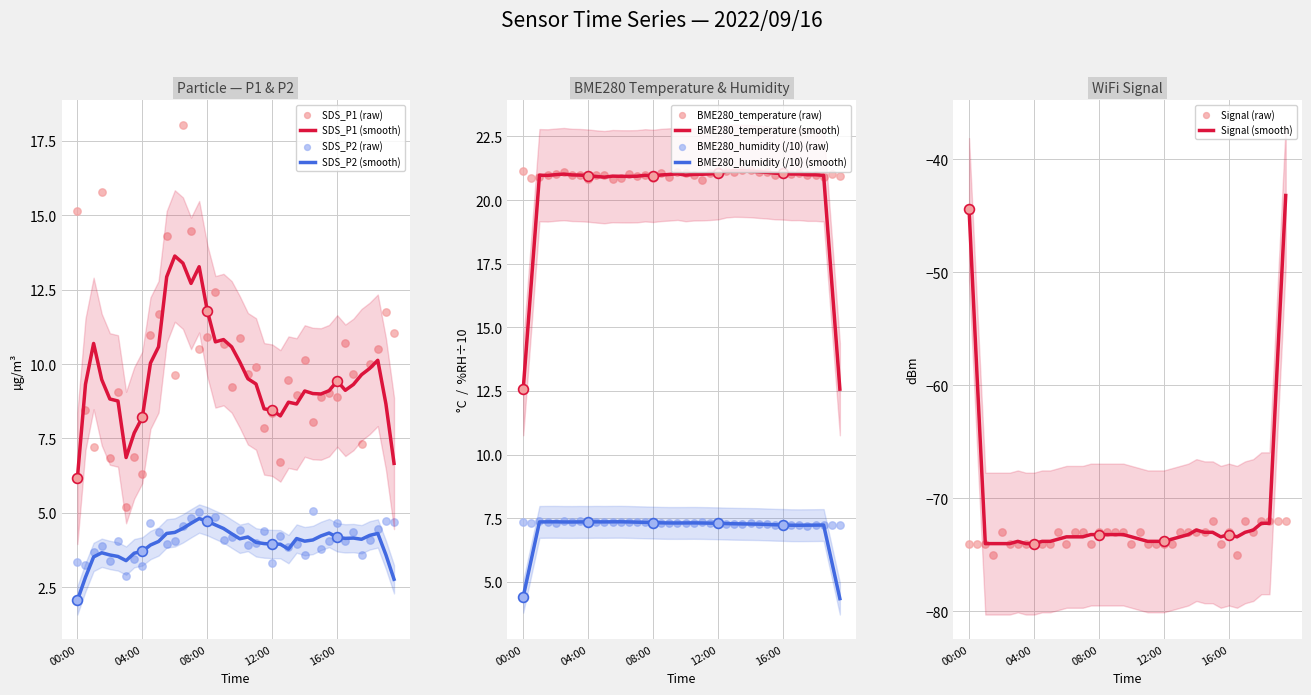

Which series contains the lowest Y value?

Signal